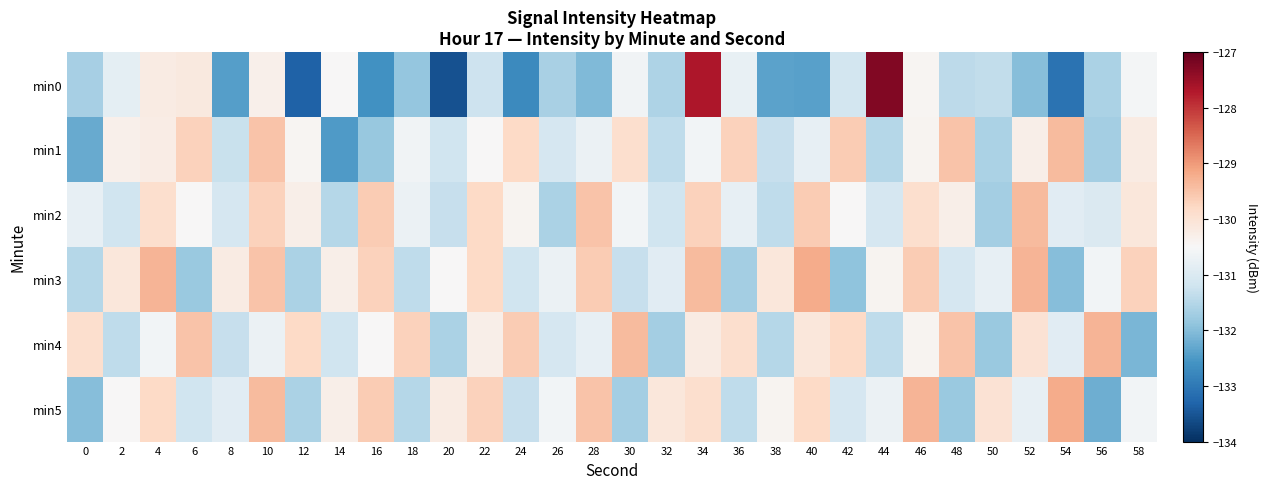

Which category has the lowest value across all series?

20